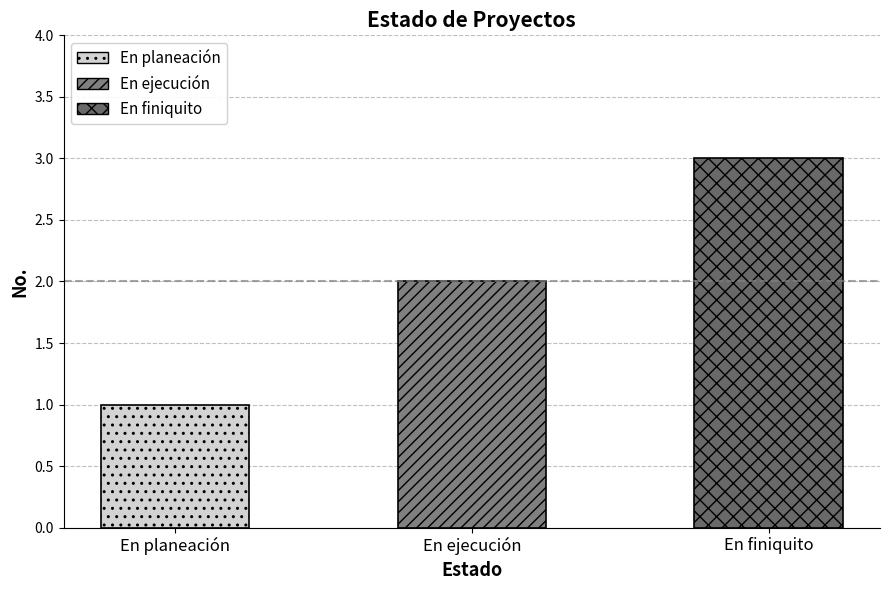

Reading right to left, list all the values displayed in this chart.

3	2	1